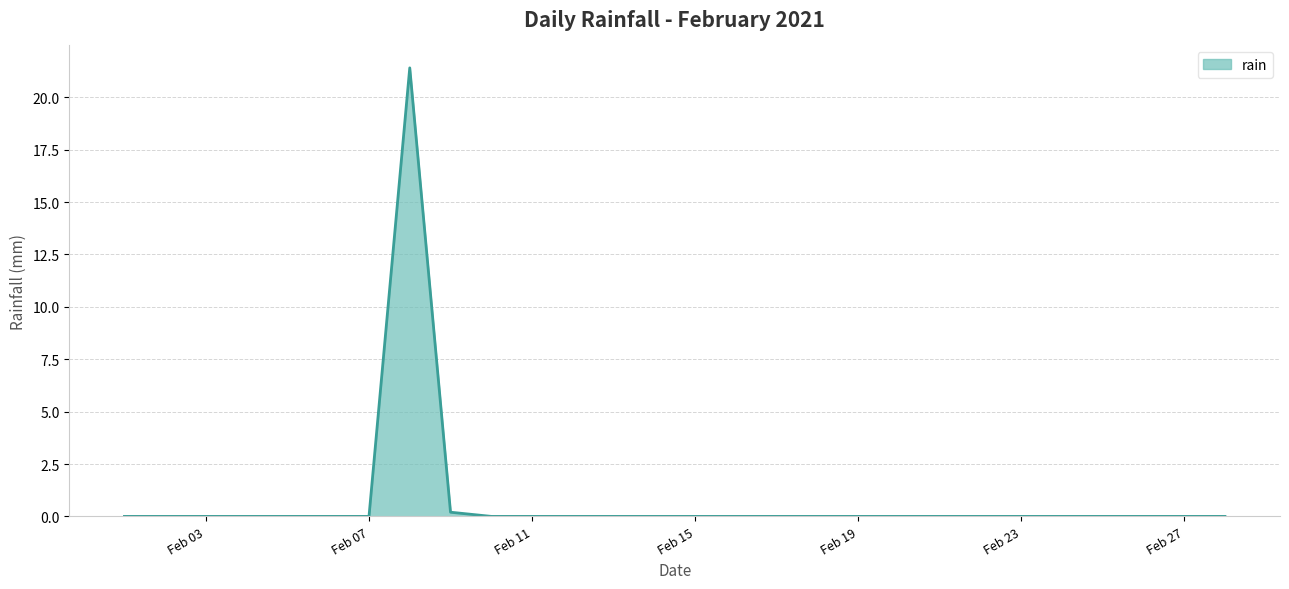

What is the difference between the maximum and minimum values?

21.4